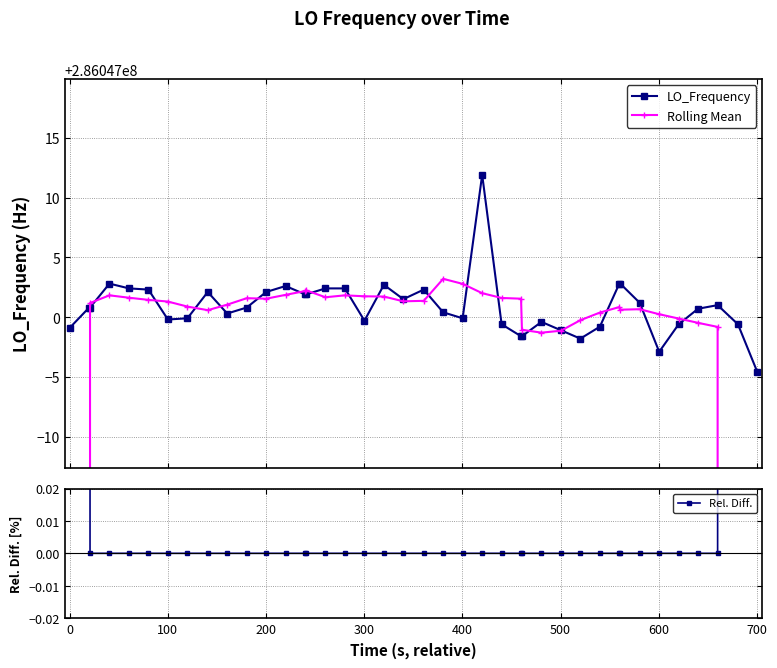

True or false: Rel. Diff. has a value of -0.0 at 29.

False